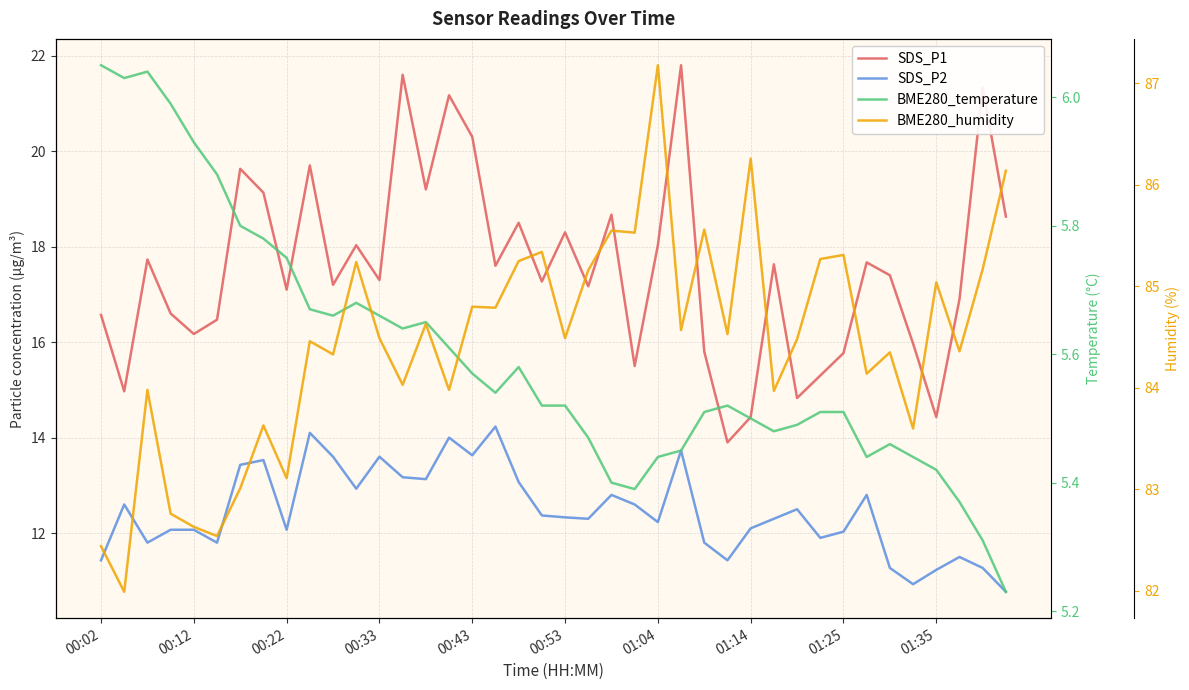

What is the minimum value shown in the chart?

5.2